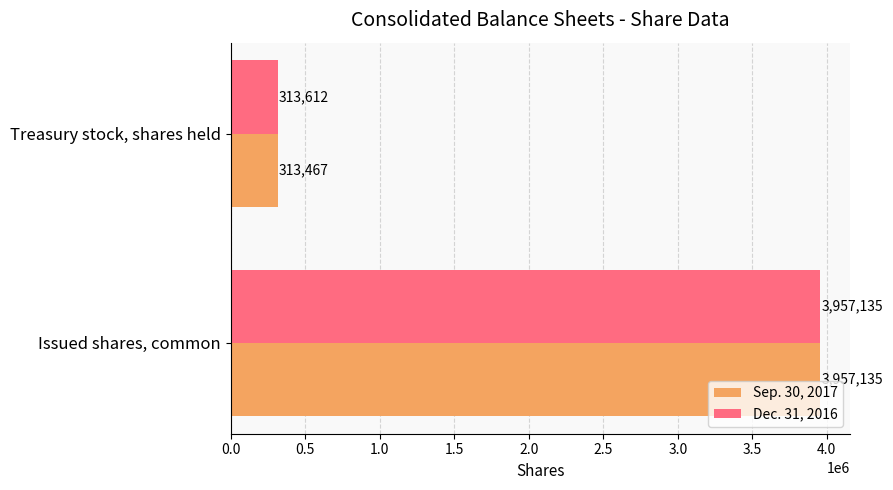

Rank the categories by Sep. 30, 2017 value from highest to lowest.

Issued shares, common, Treasury stock, shares held